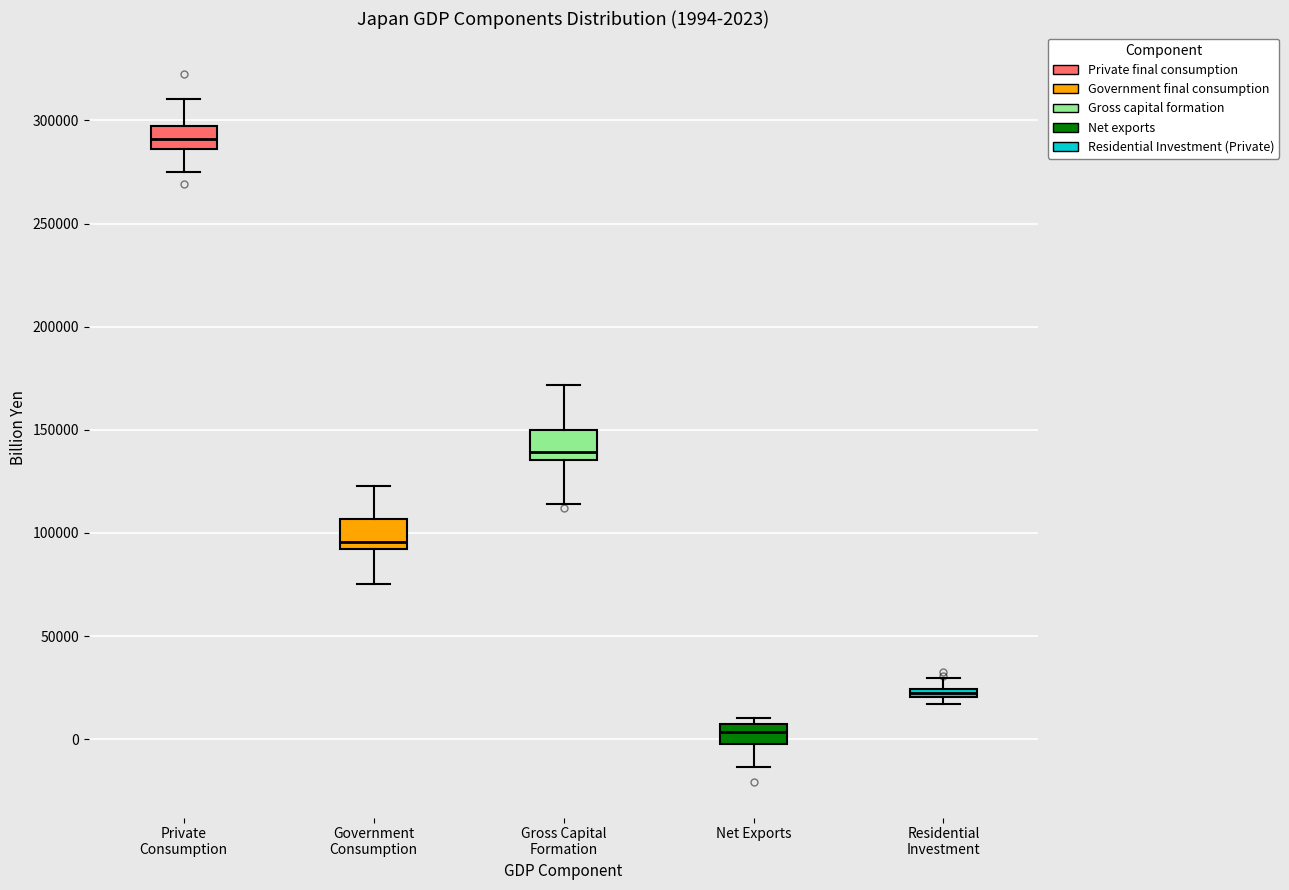

Which box's median line is the highest?

Private Consumption